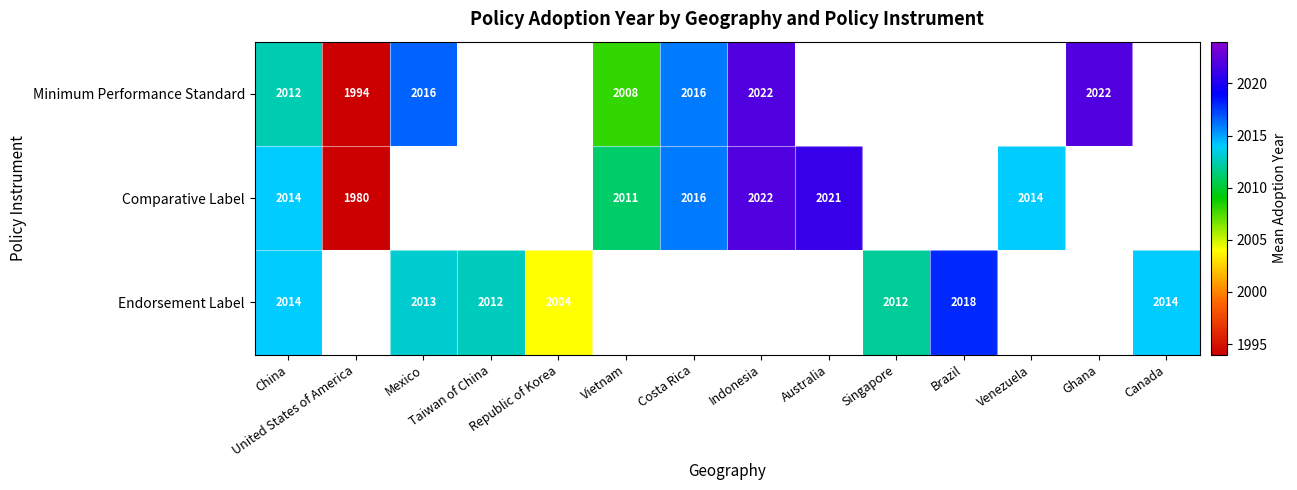

What is the sum of the Endorsement Label values at Republic of Korea and Singapore?

4016.0